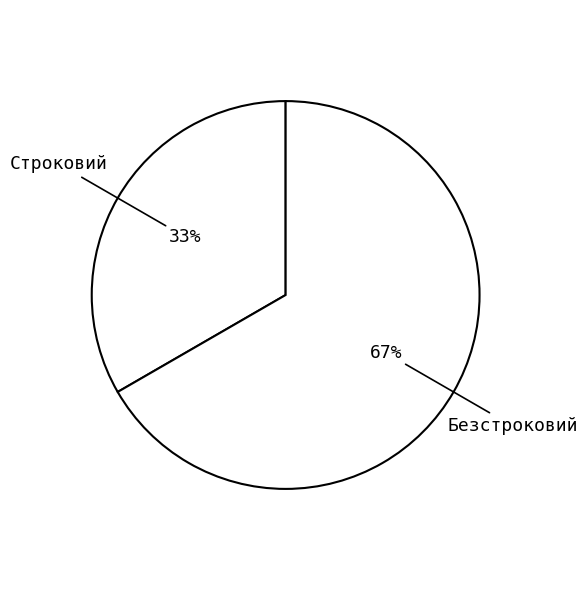

How many slices are in this pie chart?

2